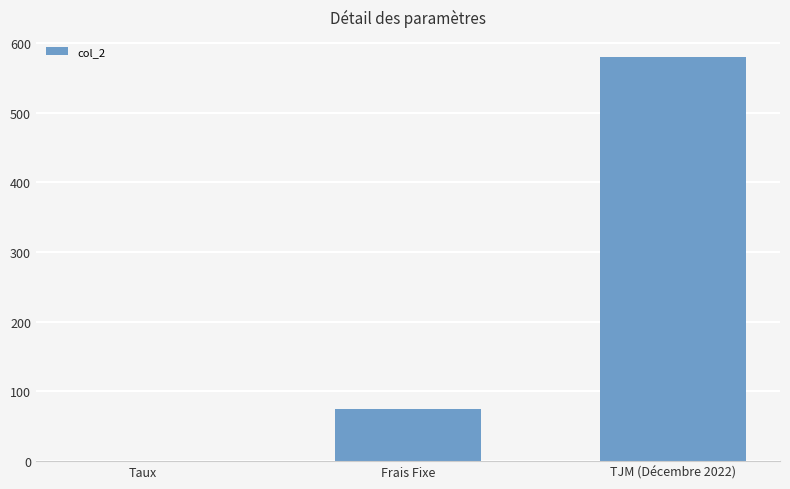

Which category has the highest value across all series?

TJM (Décembre 2022)